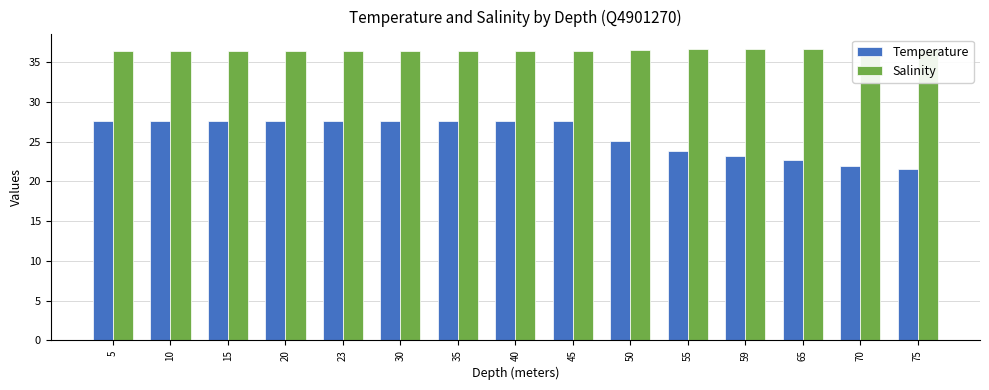

How many bars are there in total?

30